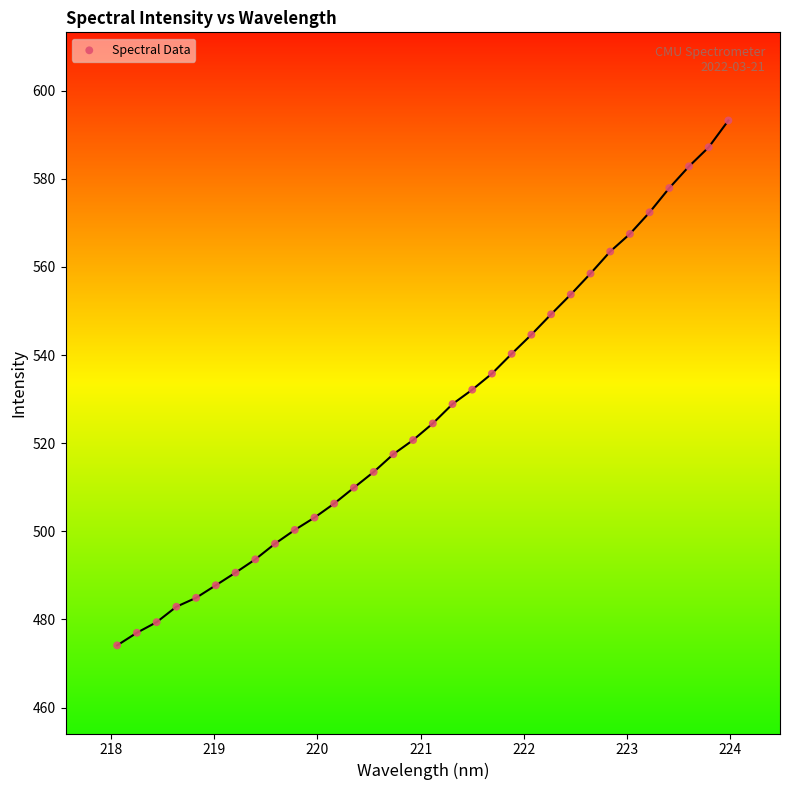

What is the range of X values (max minus min)?

5.9